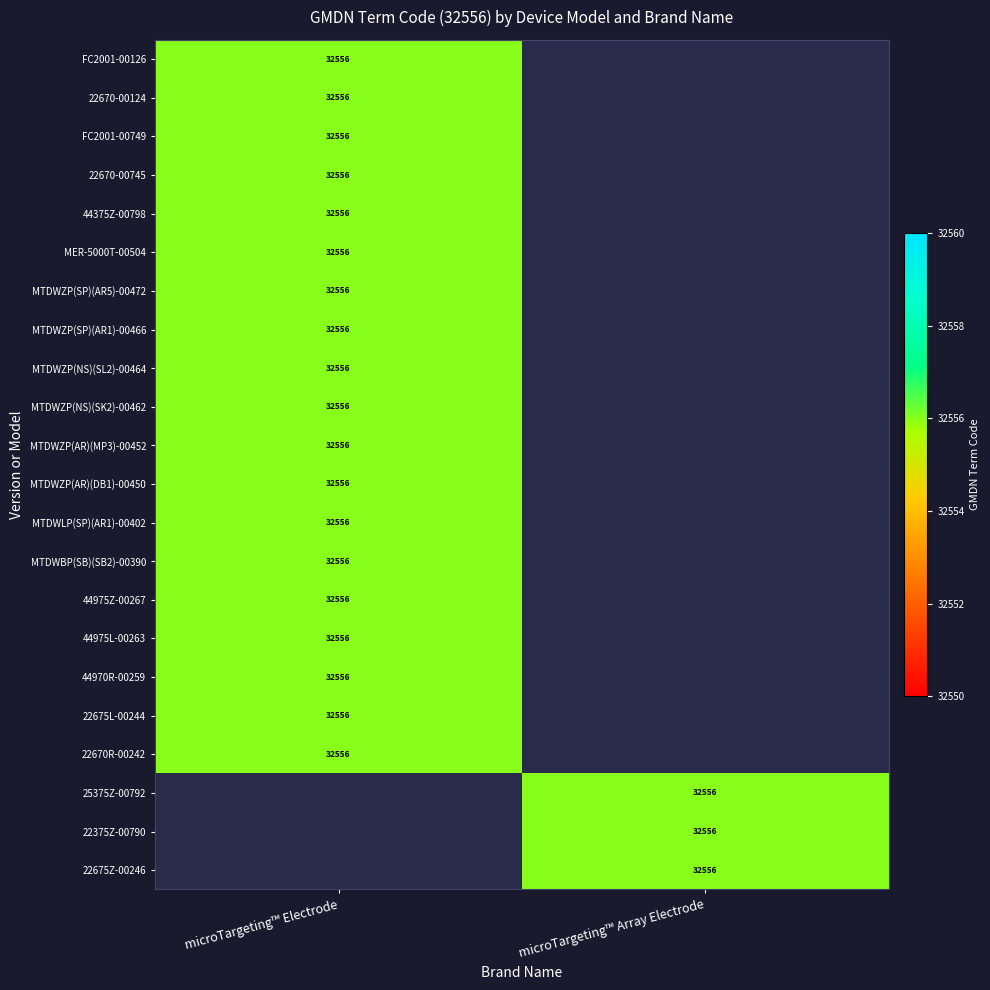

Is it true that 22675L-00244 equals 32556 at microTargeting™ Electrode?

True